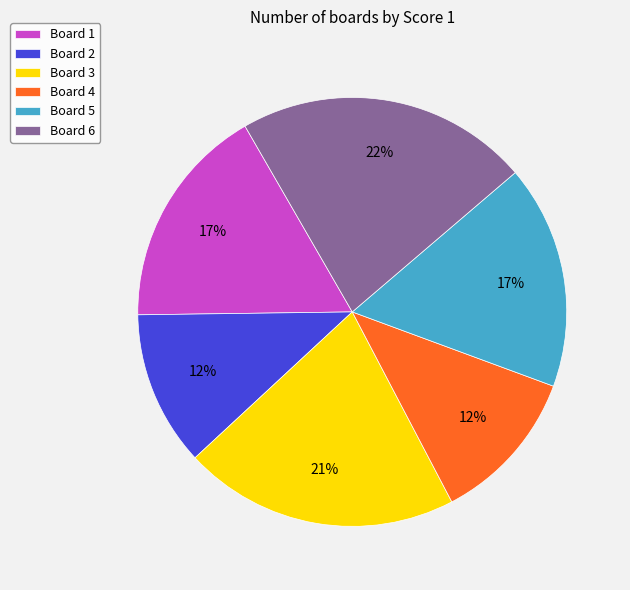

Does Board 5 account for over 50% of the chart?

No